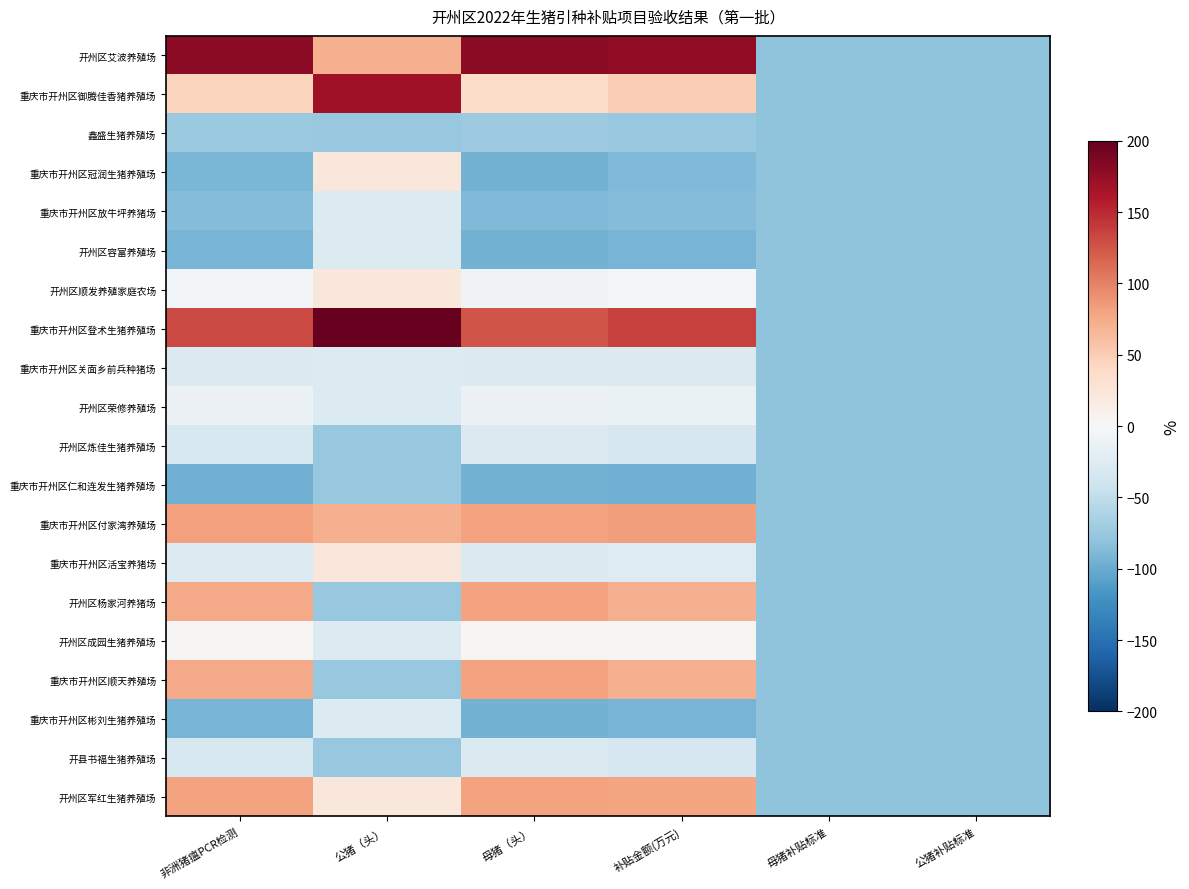

List the series in order of their peak value, lowest first.

重庆市开州区仁和连发生猪养殖场, 鑫盛生猪养殖场, 开州区炼佳生猪养殖场, 开县书福生猪养殖场, 重庆市开州区放牛坪养猪场, 开州区容富养殖场, 重庆市开州区关面乡前兵种猪场, 重庆市开州区彬刘生猪养殖场, 开州区荣修养殖场, 开州区成园生猪养殖场, 重庆市开州区冠润生猪养殖场, 开州区顺发养殖家庭农场, 重庆市开州区活宝养猪场, 开州区杨家河养猪场, 重庆市开州区顺天养殖场, 开州区军红生猪养殖场, 重庆市开州区付家湾养殖场, 重庆市开州区御腾佳香猪养殖场, 开州区艾波养殖场, 重庆市开州区登术生猪养殖场